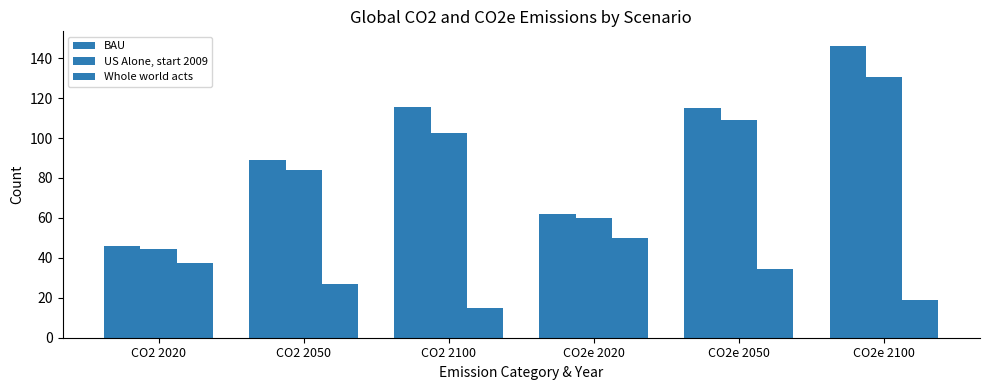

Count the number of data series in this chart.

3